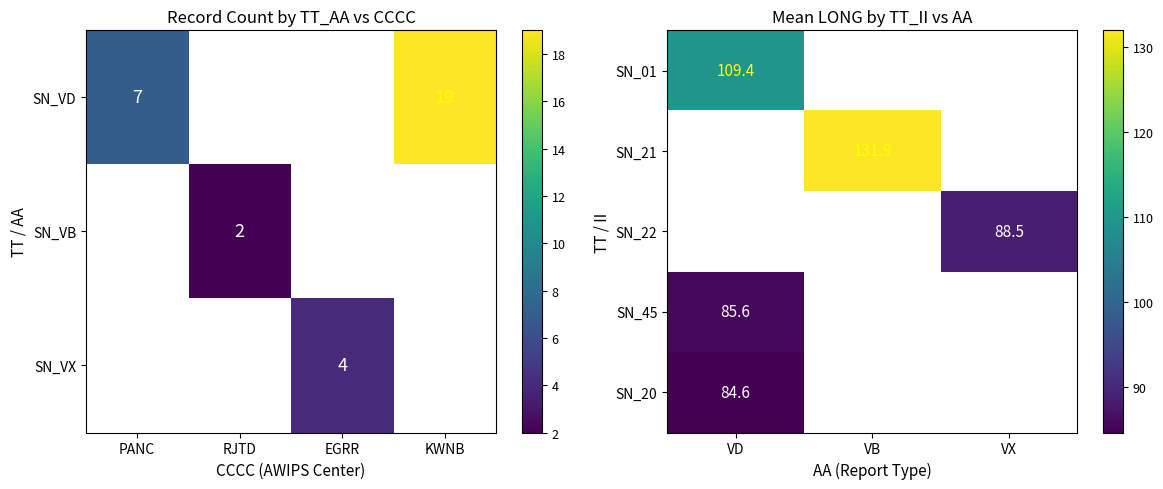

The SN_22 series shows 88.5 at VX. True or false?

True